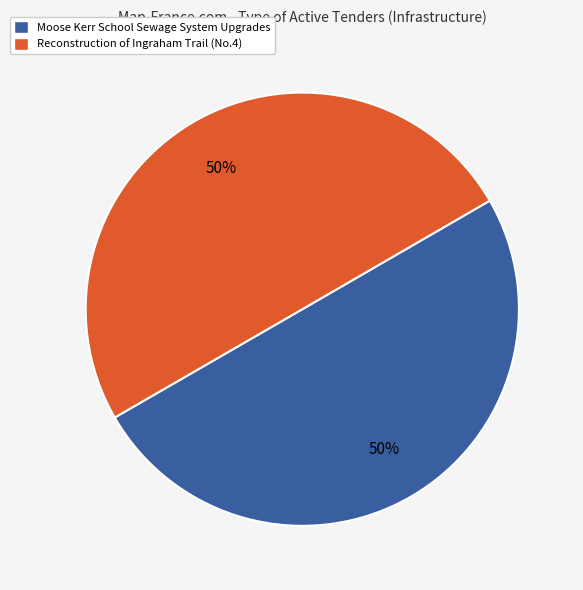

Do Moose Kerr School Sewage System Upgrades and Reconstruction of Ingraham Trail (No.4) together represent more than half of the pie?

Yes